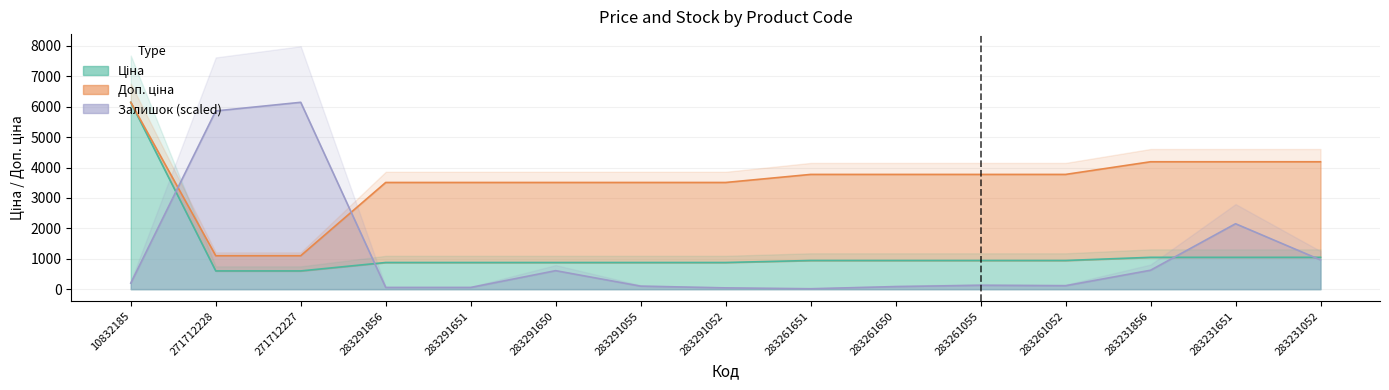

What is the difference between the highest and lowest values at 283291052?

3465.5